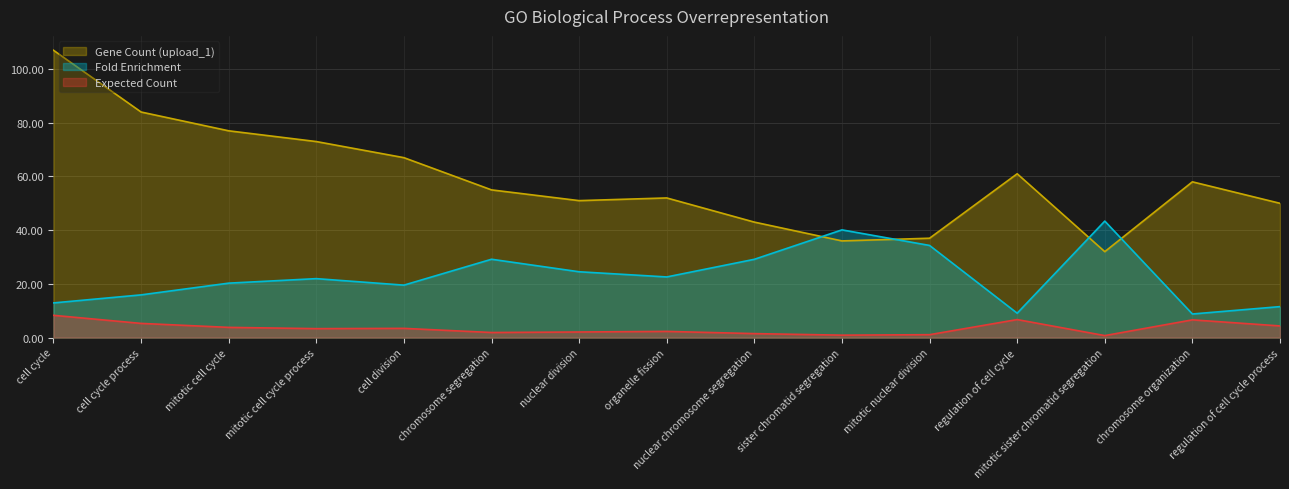

What is the difference between the highest and lowest values at sister chromatid segregation?

39.2